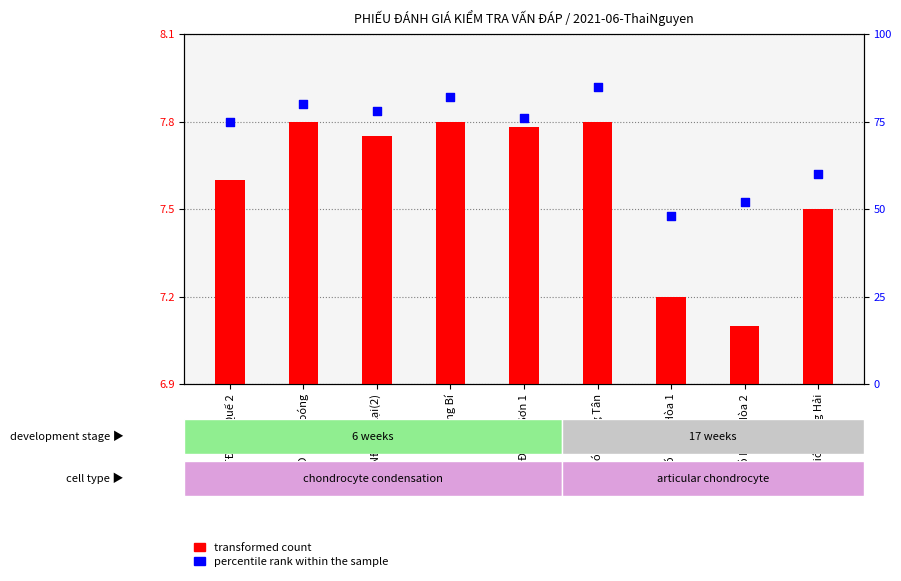

Which series contains the lowest Y value?

transformed count